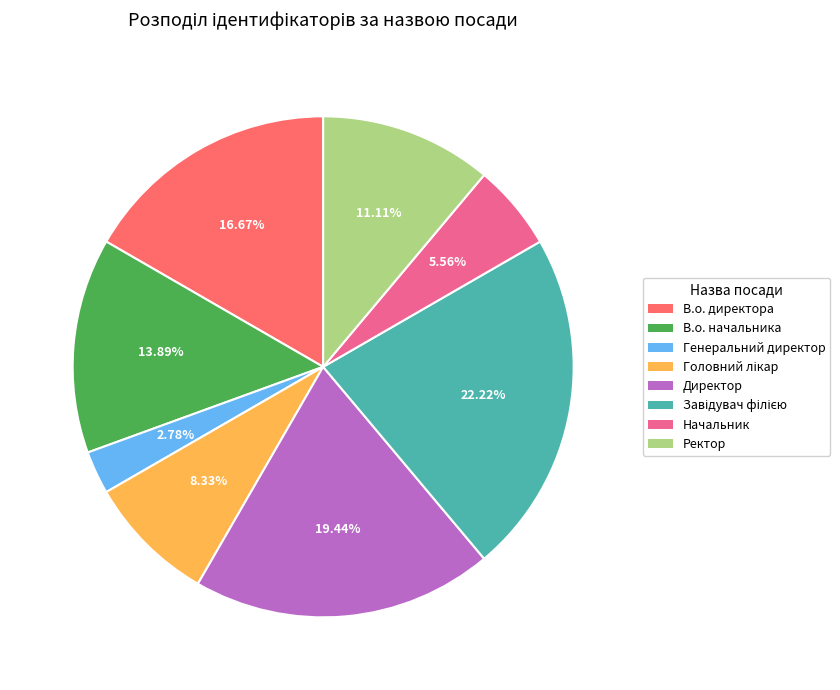

Does Ректор represent more than half of the total?

No